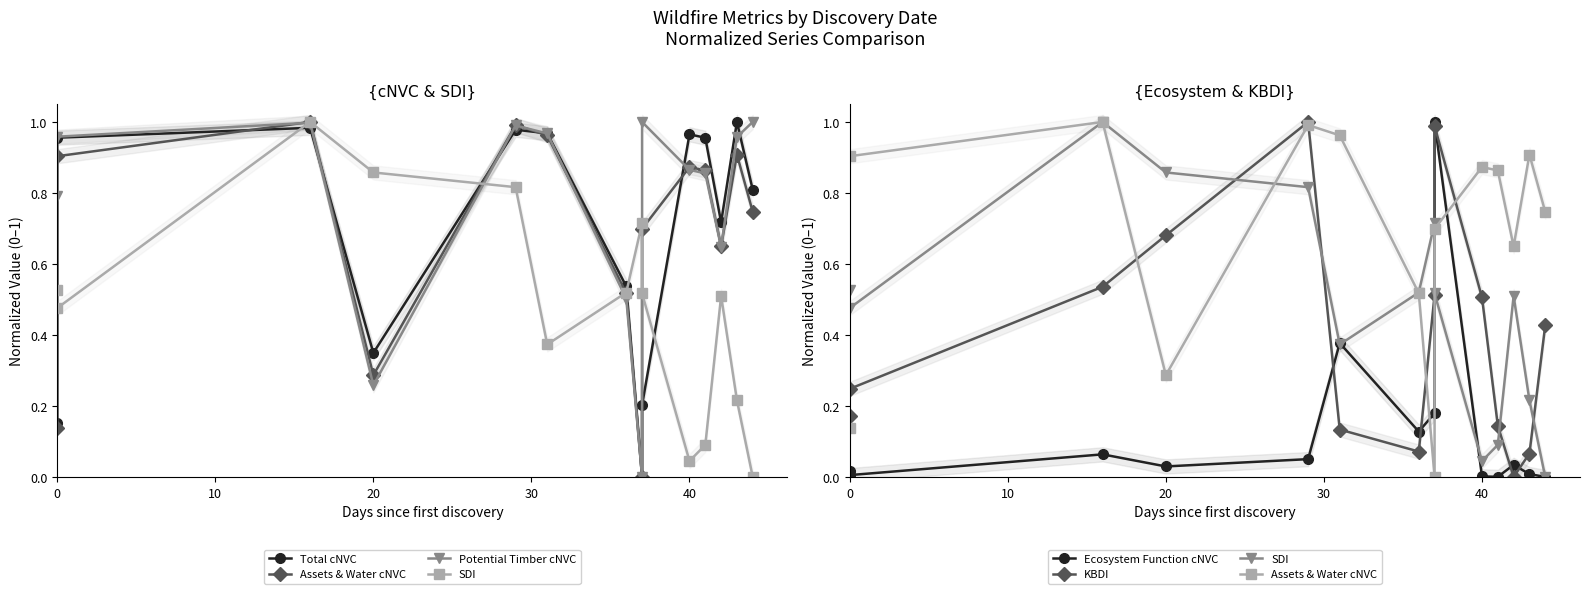

Count the number of categories in the chart.

14